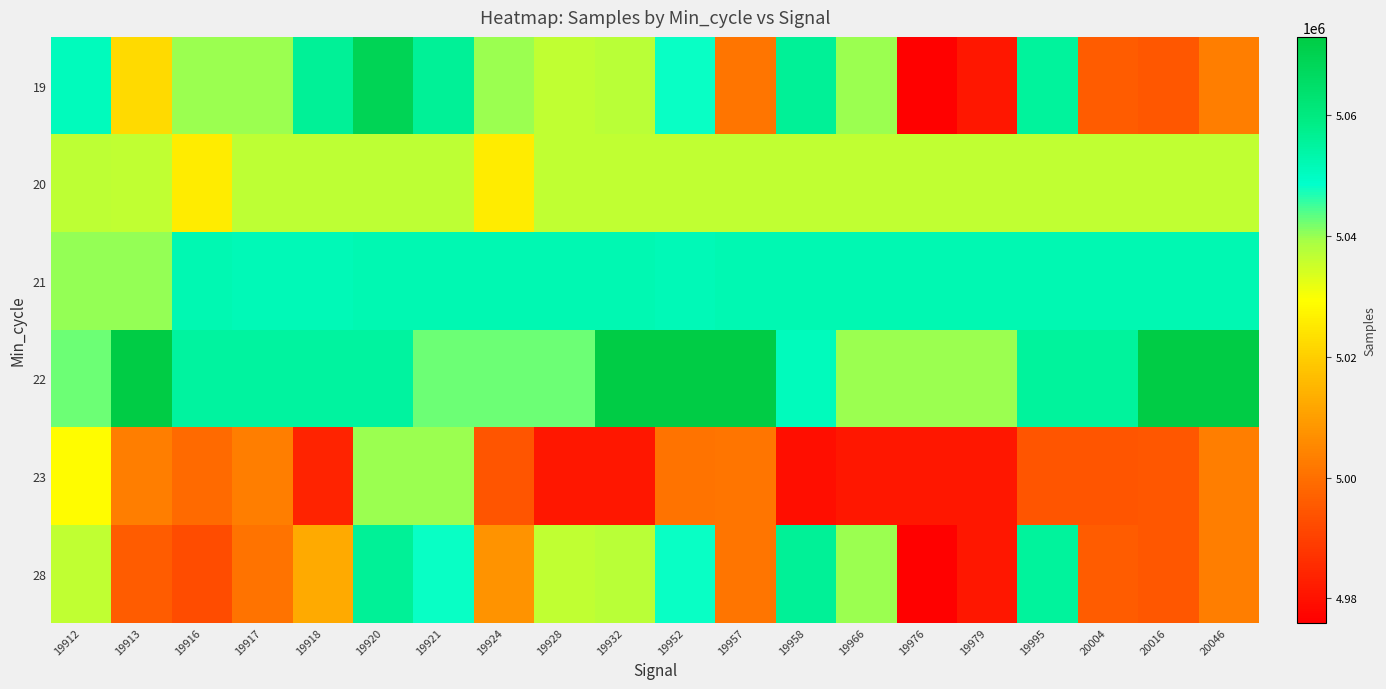

What is the total value across all series at 20016?

30145839